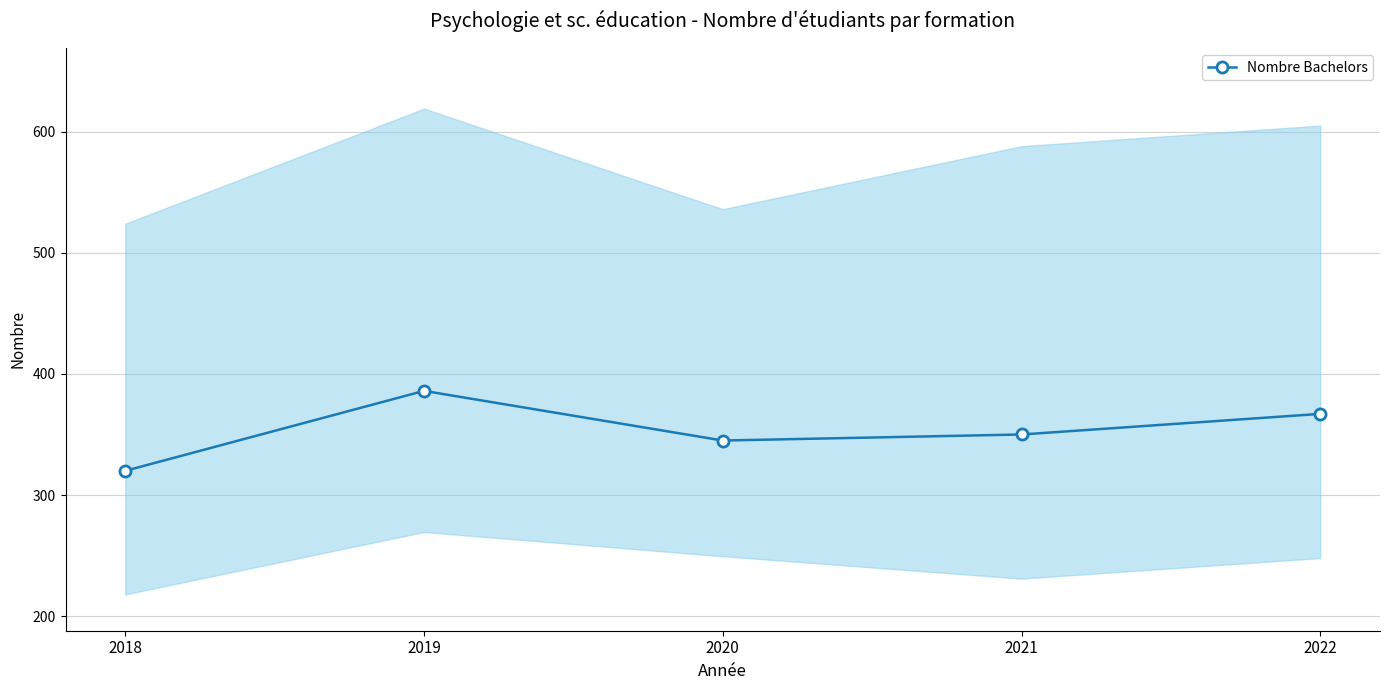

Between 2022 and 2020, which is larger?

2022